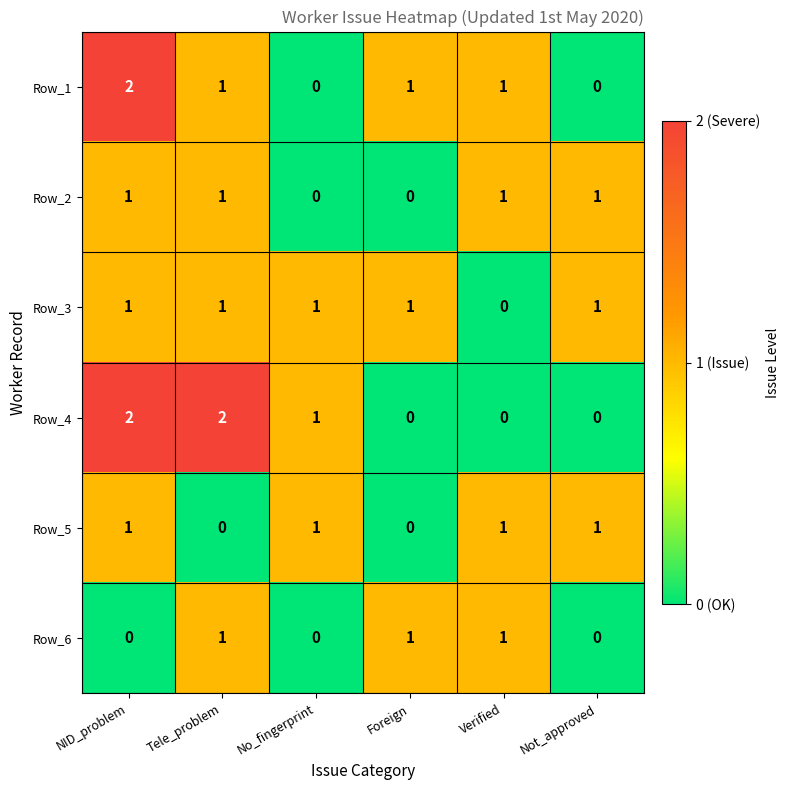

Is it true that Row_6 equals 0 at No_fingerprint?

True